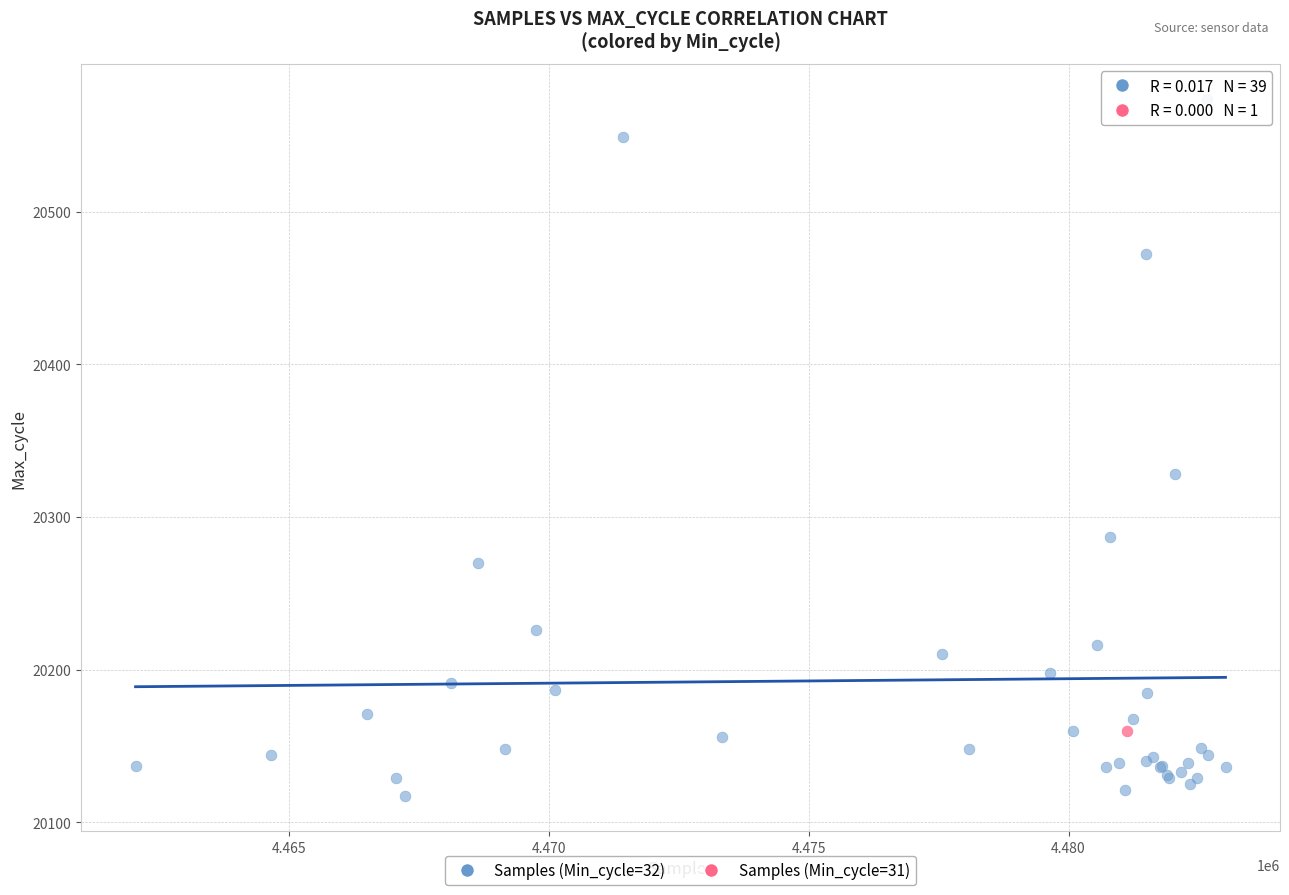

What are all the series names shown in the legend?

Samples (Min_cycle=32), Samples (Min_cycle=31)